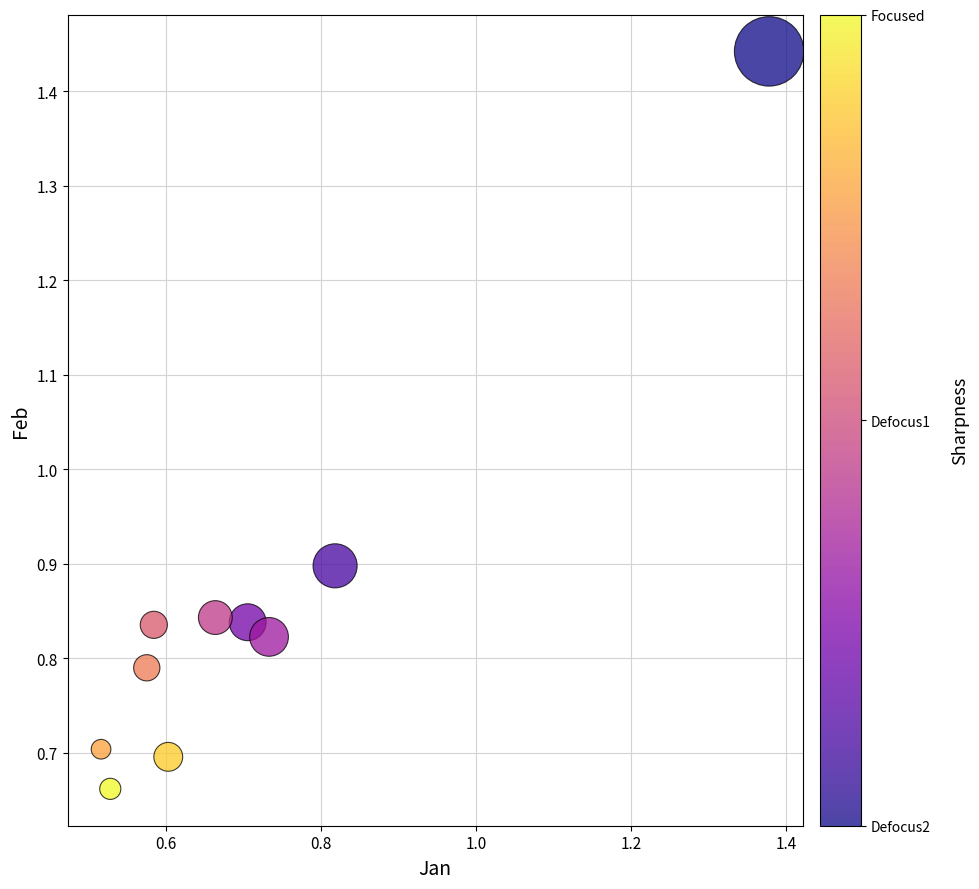

What Y value in the scatter plot is closest to 1?

0.9